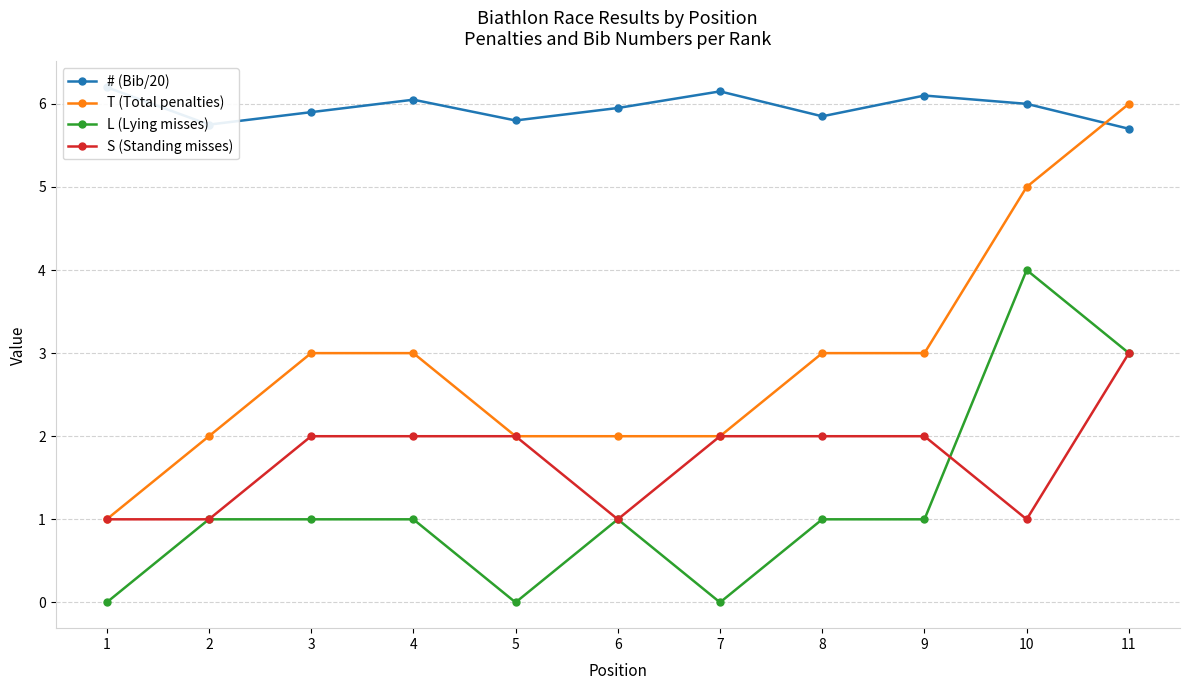

Count the number of data series in this chart.

4